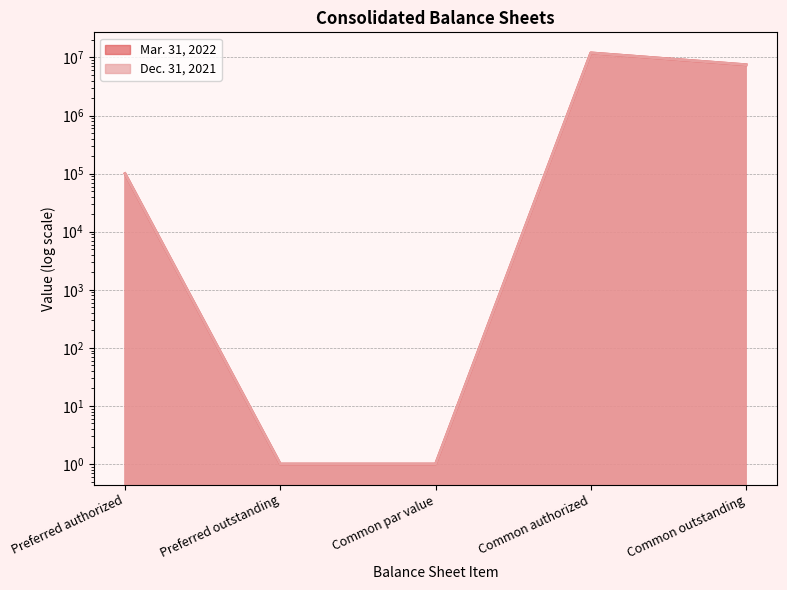

What is the approximate value of Dec. 31, 2021 at Preferred authorized?

100000